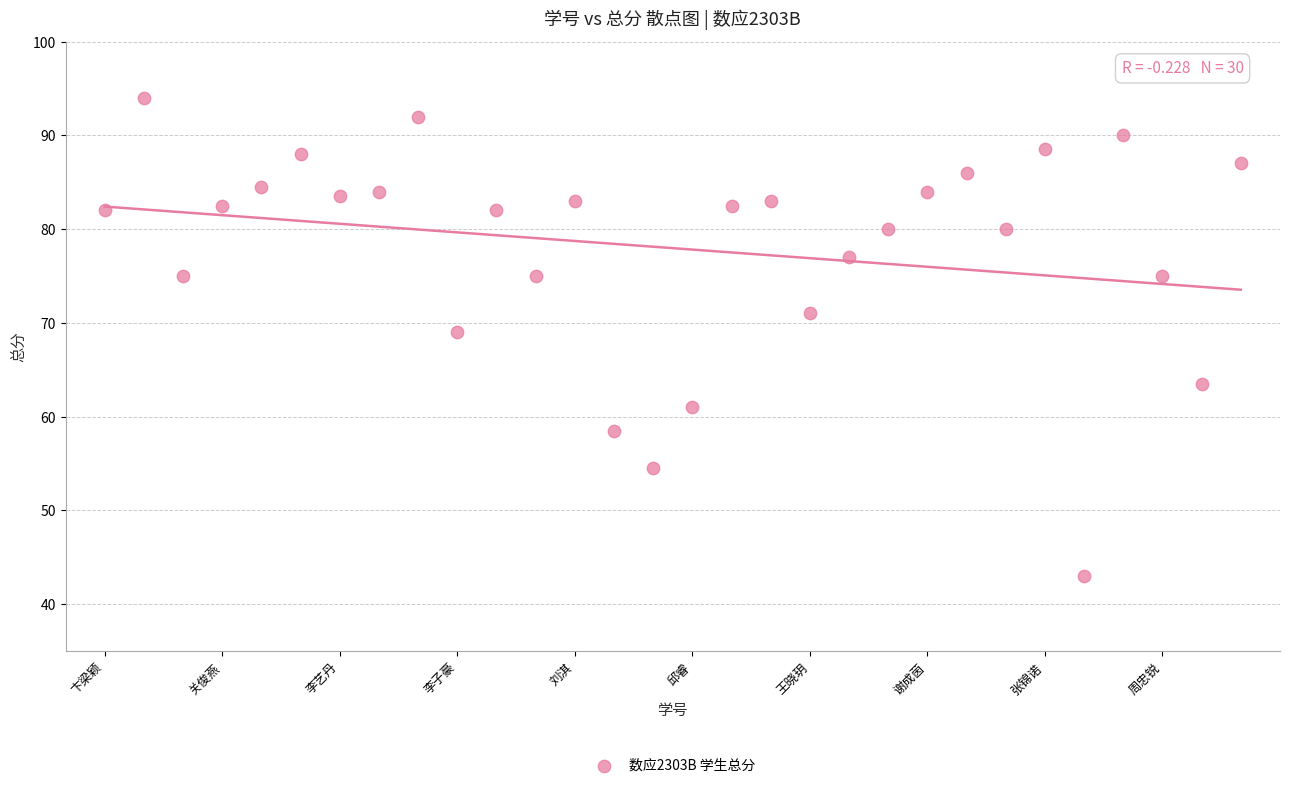

What is the range of Y values (max minus min)?

51.0